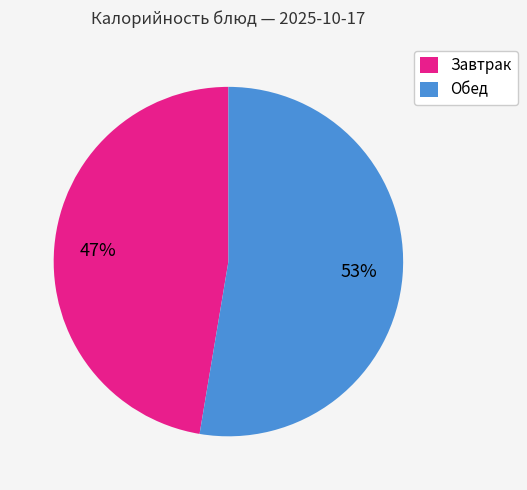

To the nearest percent, what is the average slice percentage?

50%